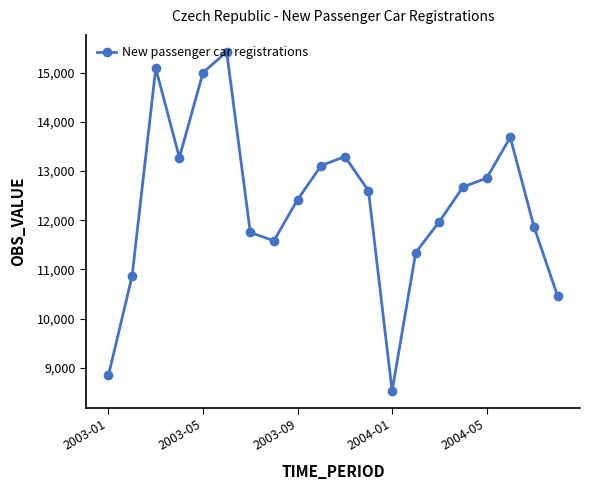

What is the difference between the maximum and minimum values?

6895